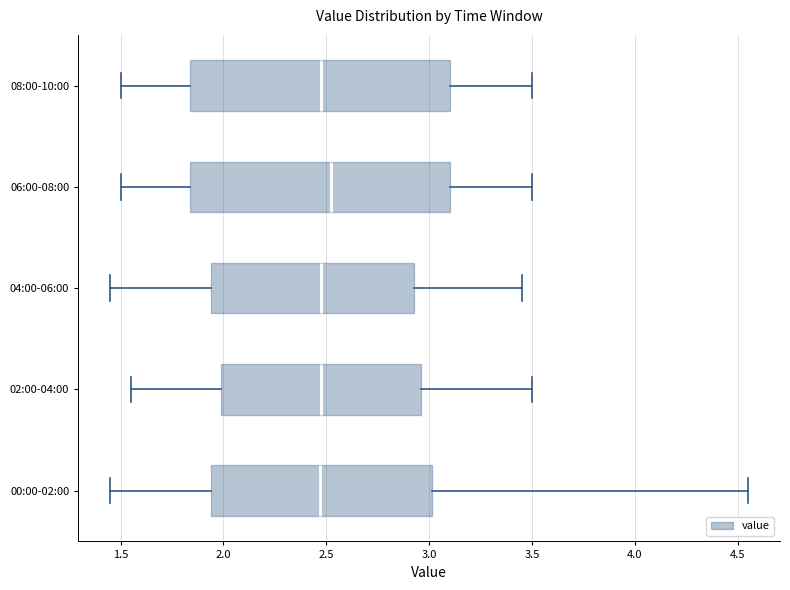

Reading bottom to top, transcribe this box plot: for each box, give where its median line is, the range the box spans, and where its two whiskers end, as read against the x-axis. The values are not printed on the chart, so give them approximately, as read against the axis.

00:00-02:00: median 2.45, box 1.95 to 3.00, whiskers 1.45 to 4.55
02:00-04:00: median 2.50, box 2.00 to 2.95, whiskers 1.55 to 3.50
04:00-06:00: median 2.50, box 1.95 to 2.95, whiskers 1.45 to 3.45
06:00-08:00: median 2.55, box 1.85 to 3.10, whiskers 1.50 to 3.50
08:00-10:00: median 2.50, box 1.85 to 3.10, whiskers 1.50 to 3.50